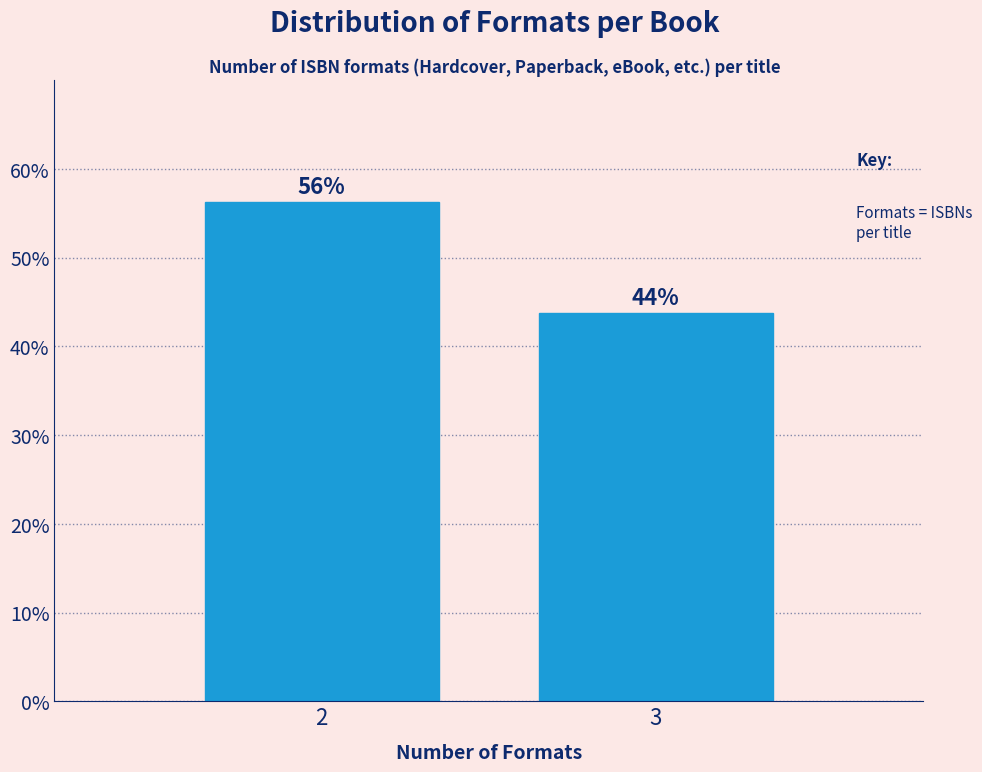

What is the ratio of the value at 3 to the value at 2?

0.8